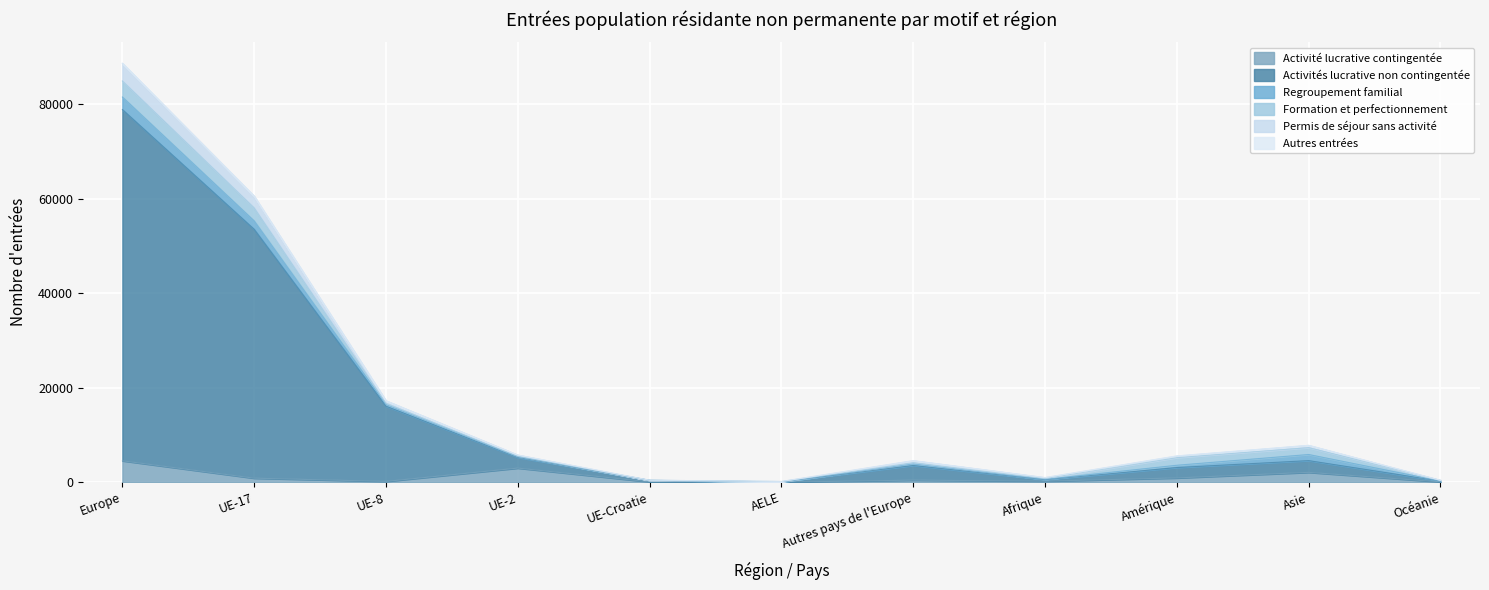

What is the highest value of the Activité lucrative contingentée series?

4532